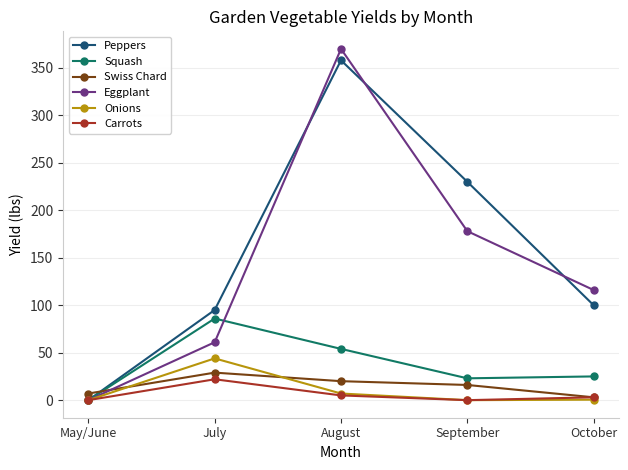

In Squash, how many points are lower than both neighbors (excluding endpoints)?

1